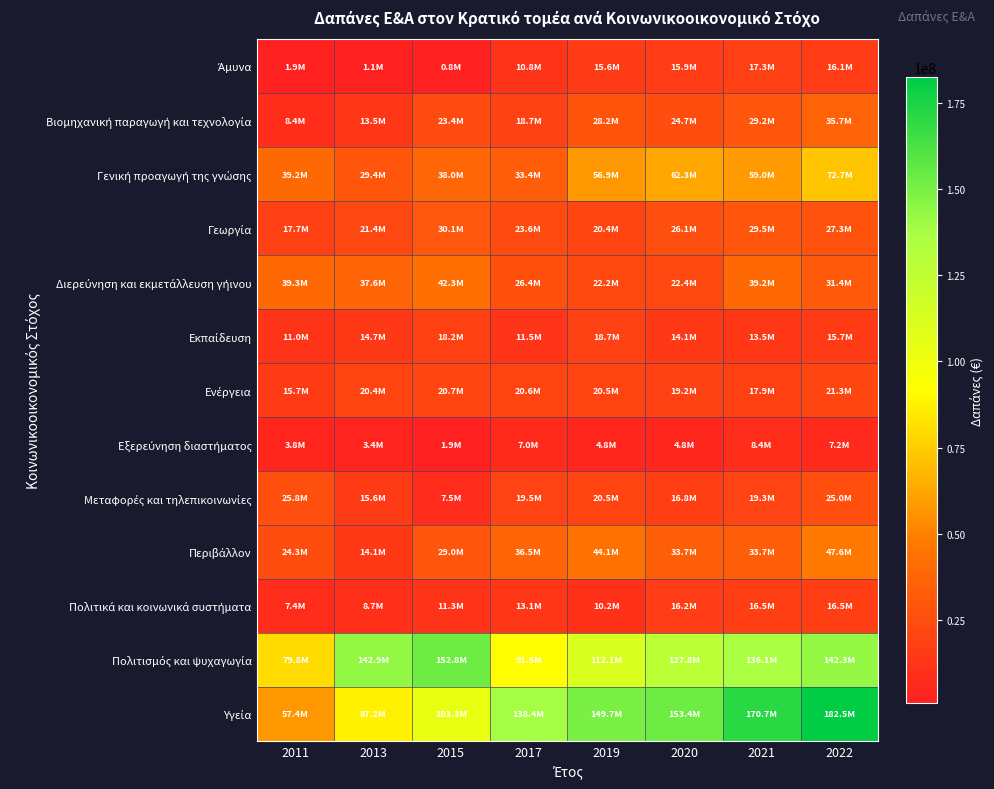

What is the spread (max minus min) of values at 2011?

77900000